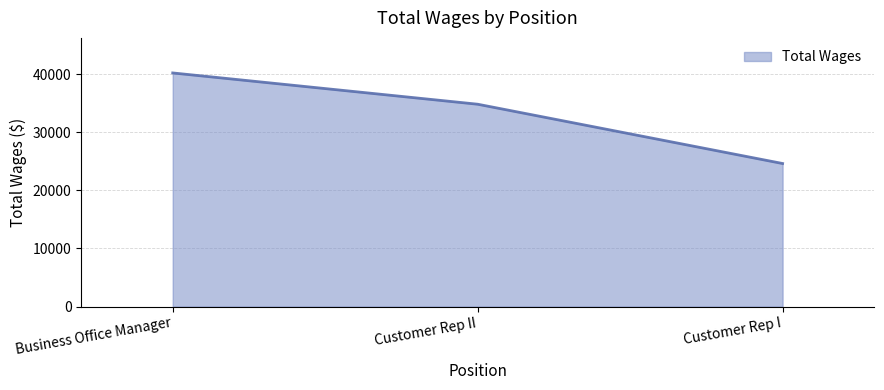

Between Customer Rep II and Customer Rep I, which is larger?

Customer Rep II